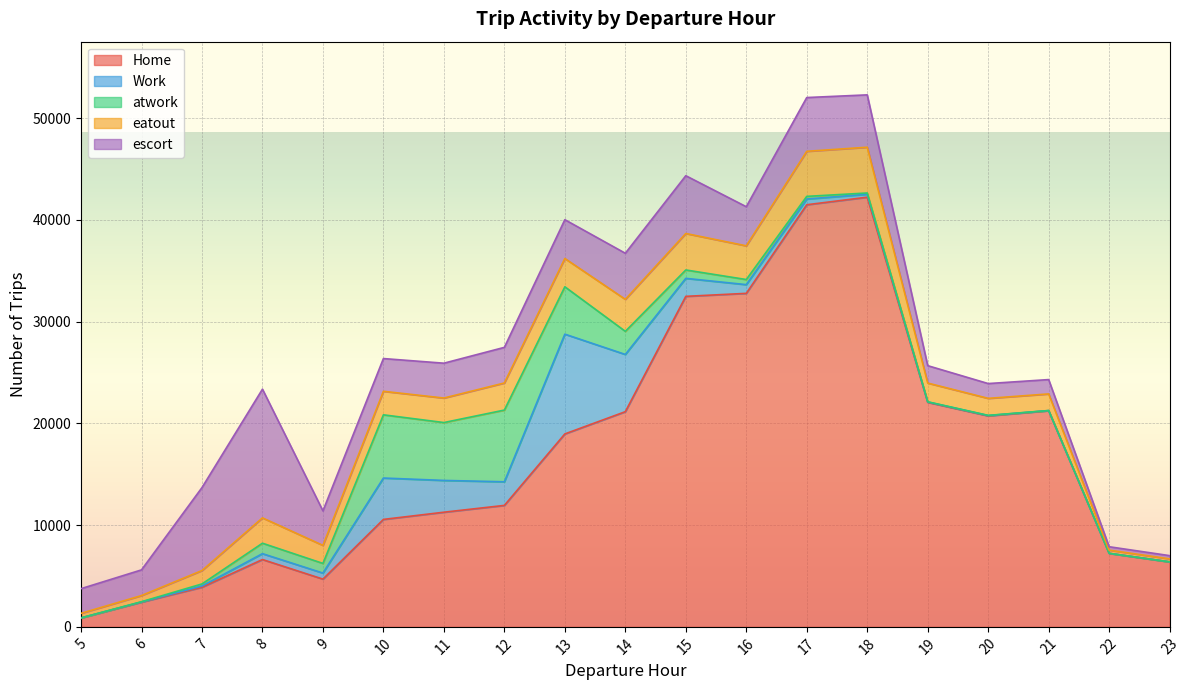

What is the sum of all Work values?

29828